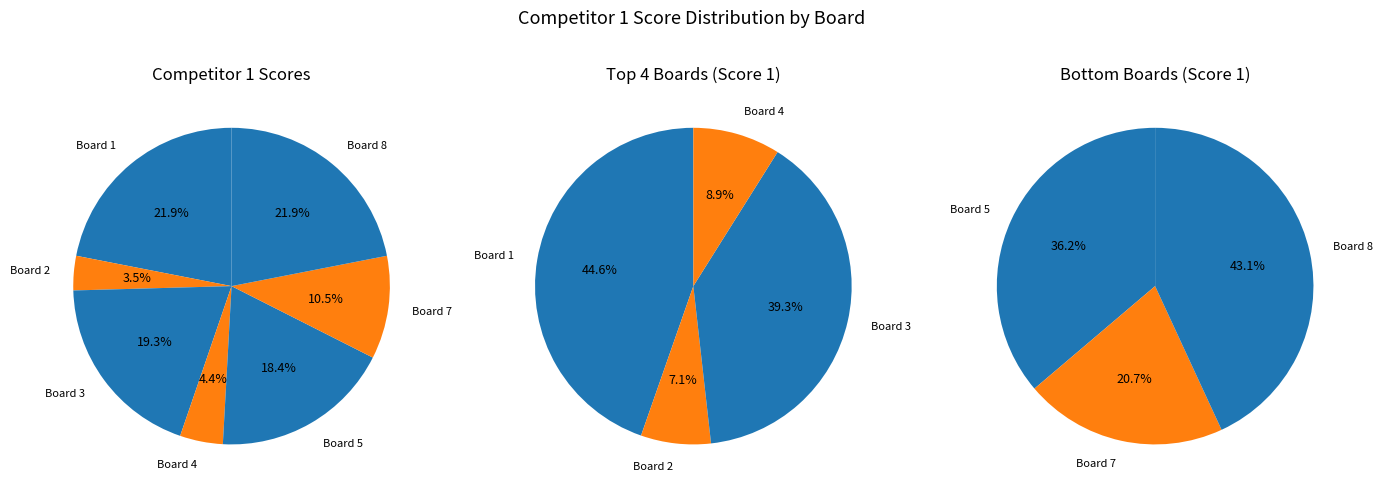

How many segments does this pie chart have?

8